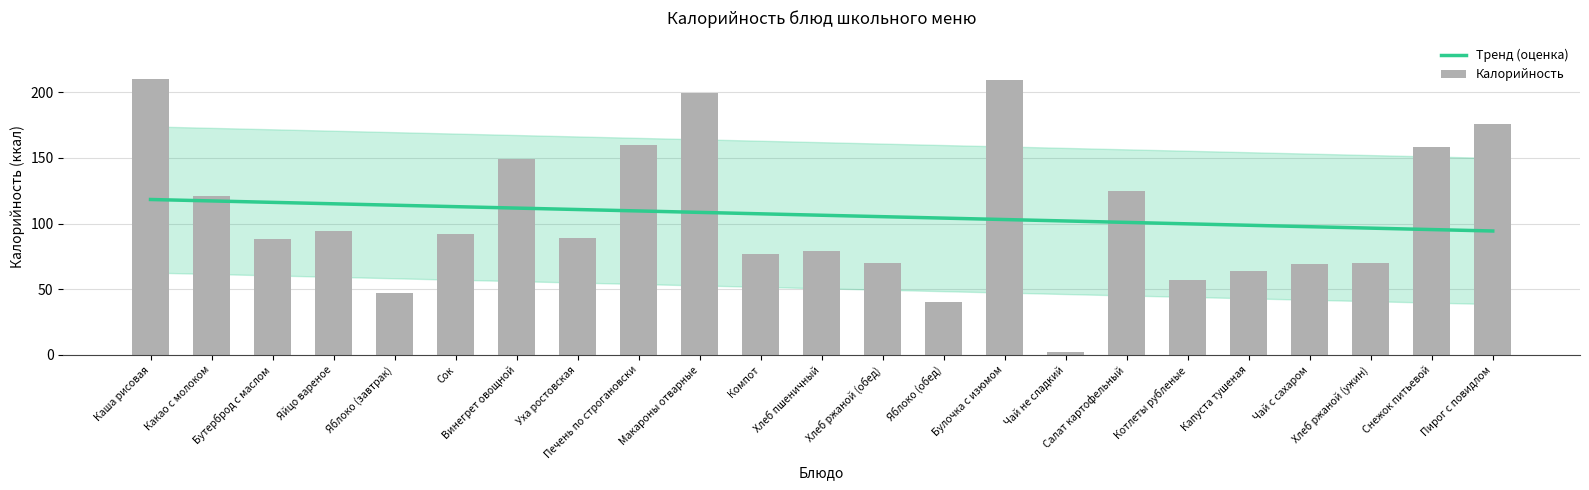

What is the sum of all values?

2445